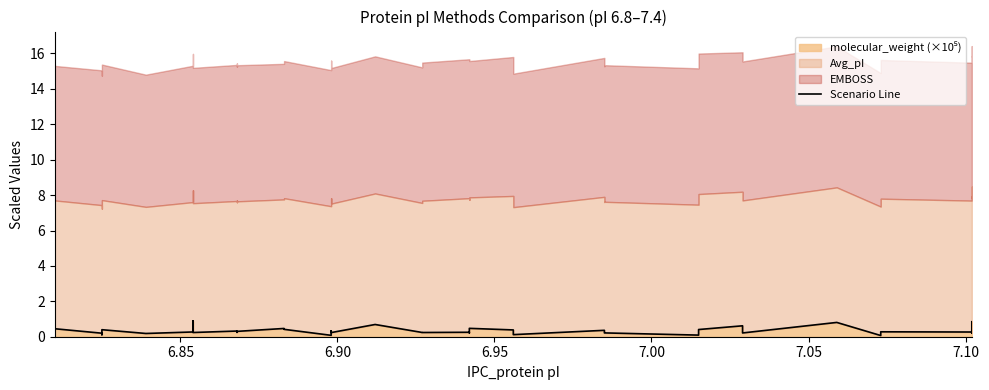

Reading left to right, list all the values displayed in this chart.

0.5	0.2	0.1	0.4	0.2	0.3	0.9	0.2	0.3	0.2	0.3	0.3	0.5	0.4	0.1	0.3	0.2	0.7	0.2	0.2	0.3	0.2	0.5	0.4	0.1	0.4	0.3	0.2	0.1	0.4	0.6	0.2	0.8	0.1	0.3	0.3	0.4	0.2	0.8